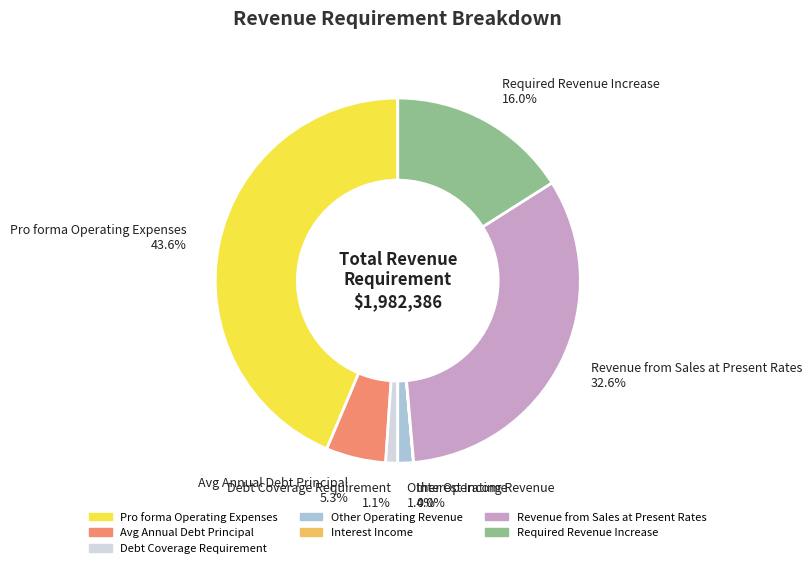

What is the largest slice in the pie chart?

Pro forma Operating Expenses